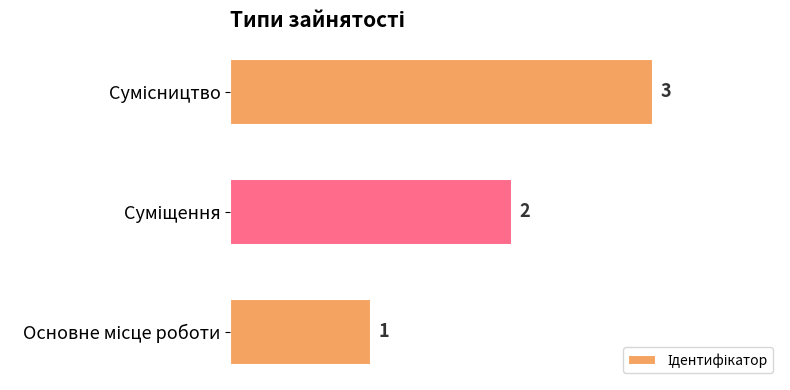

What is the difference between the maximum and second lowest values?

1